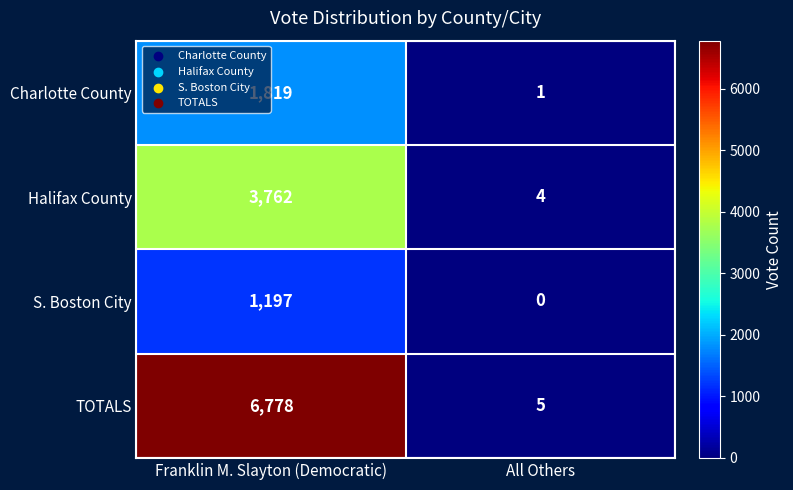

At which label does Charlotte County reach its peak?

Franklin M. Slayton (Democratic)